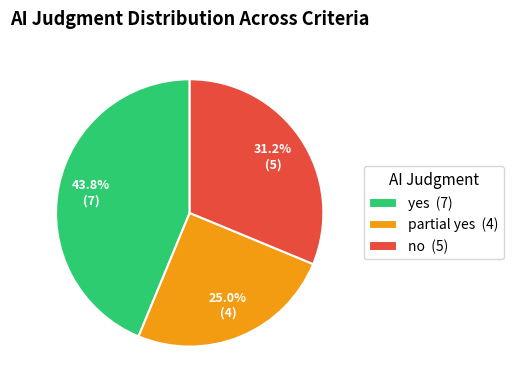

Is it true that partial yes is 25% of the pie?

True